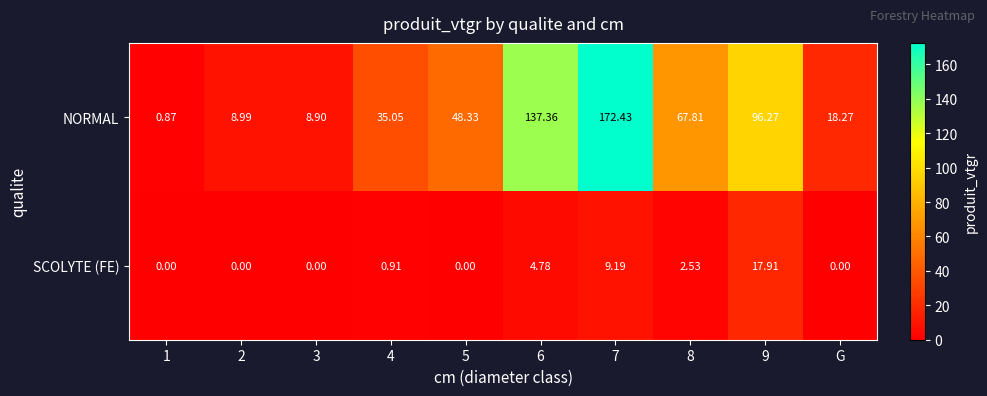

At how many categories does at least one series exceed 86?

3